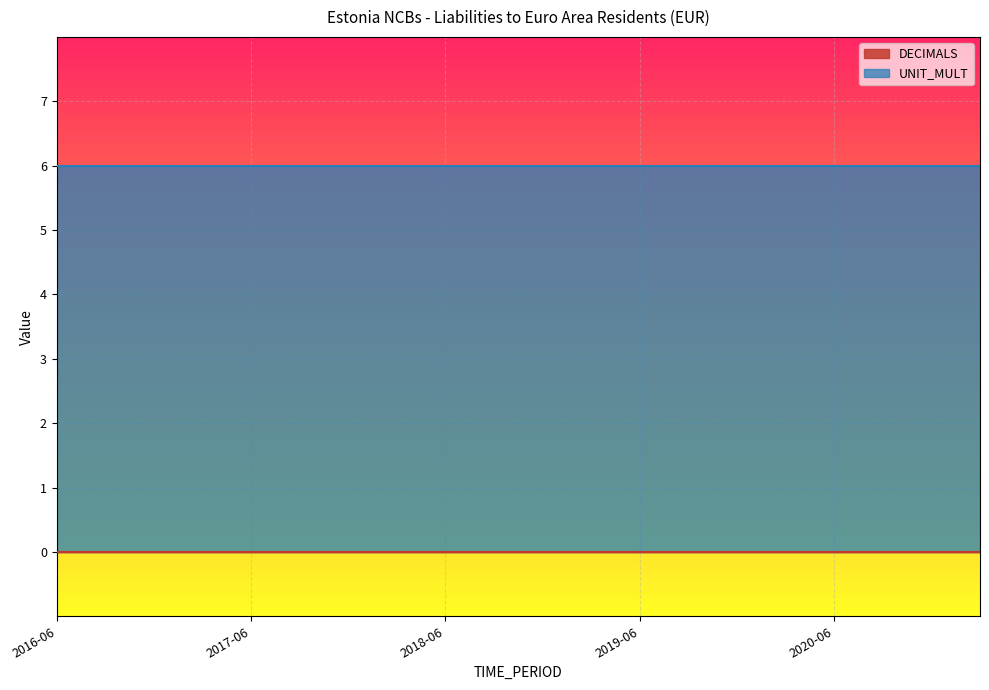

Rank the categories by UNIT_MULT value from lowest to highest.

2016-06, 2016-09, 2016-12, 2017-03, 2017-06, 2017-09, 2017-12, 2018-03, 2018-06, 2018-09, 2018-12, 2019-03, 2019-06, 2019-09, 2019-12, 2020-03, 2020-06, 2020-09, 2020-12, 2021-03